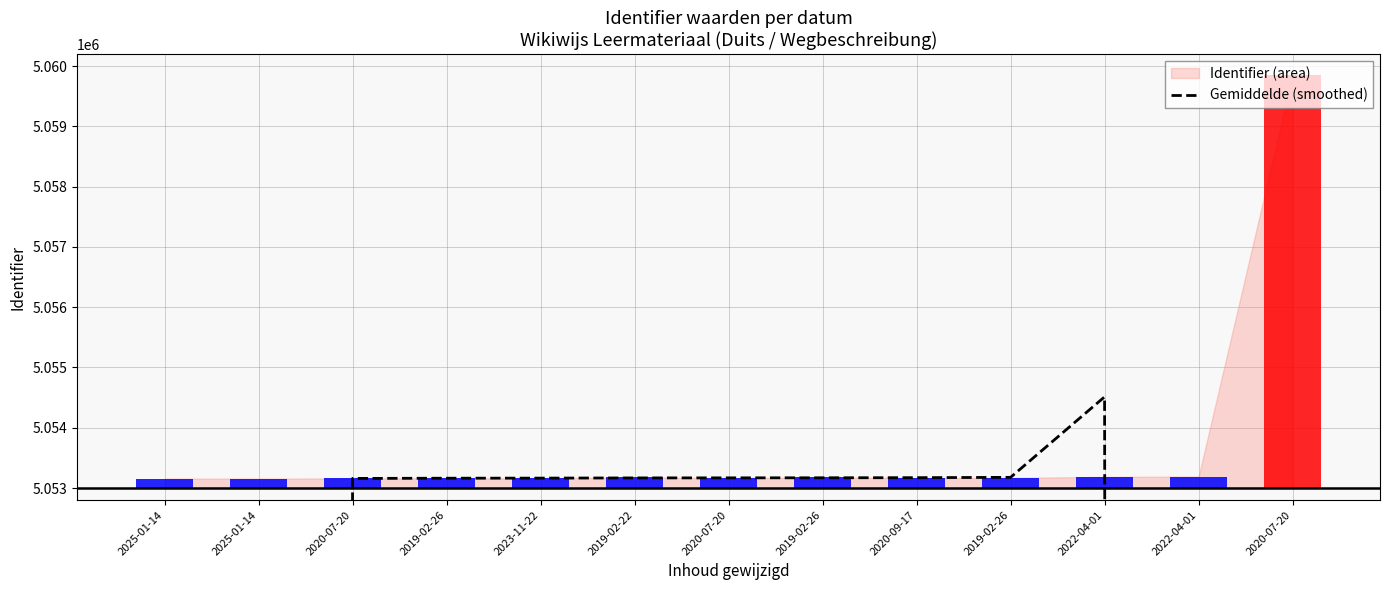

What is the label of the 7th bar from the right?

2020-07-20